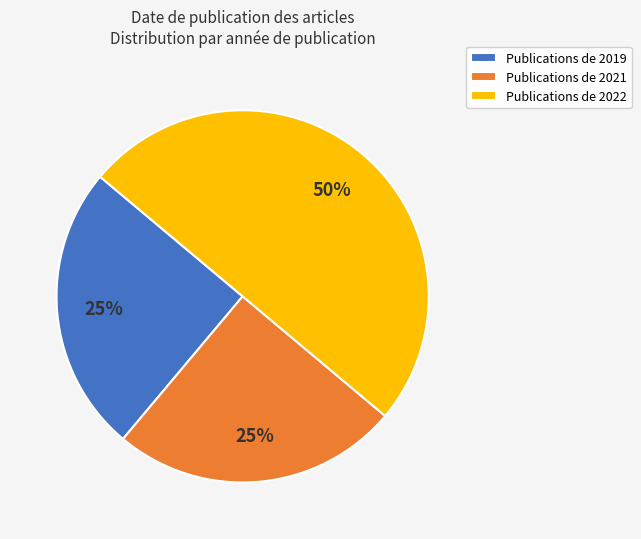

To the nearest percent, what percentage of the pie is Publications de 2019?

25%